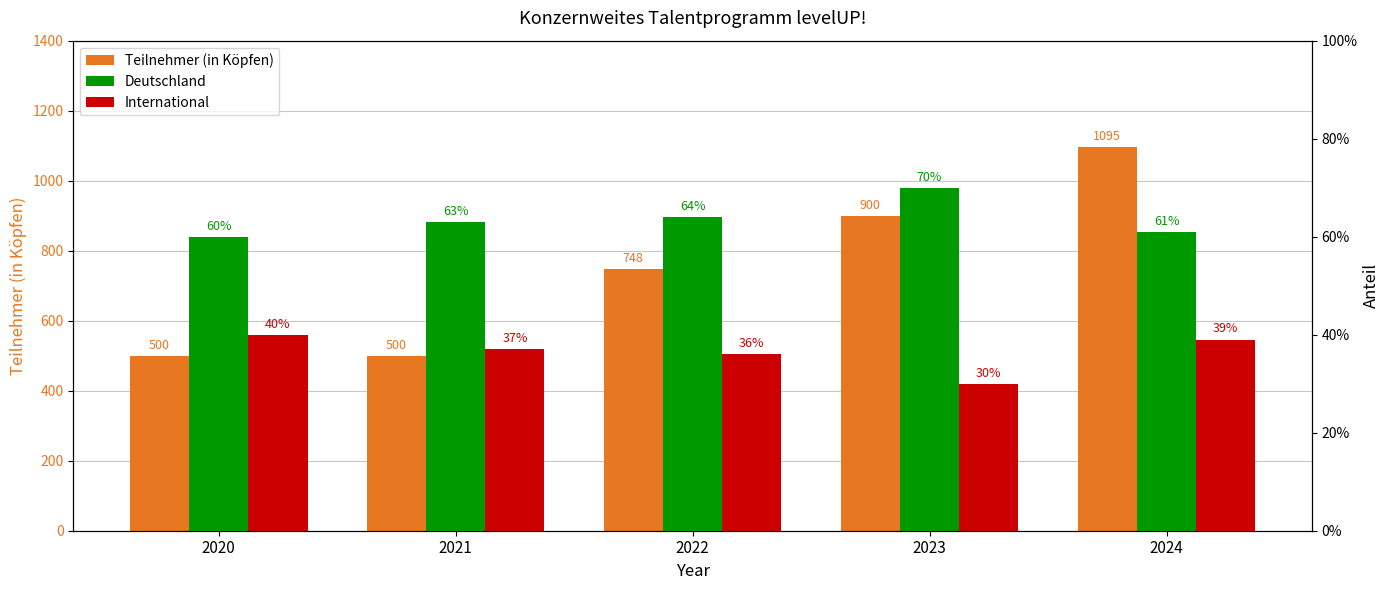

How many bars are there in each group?

3